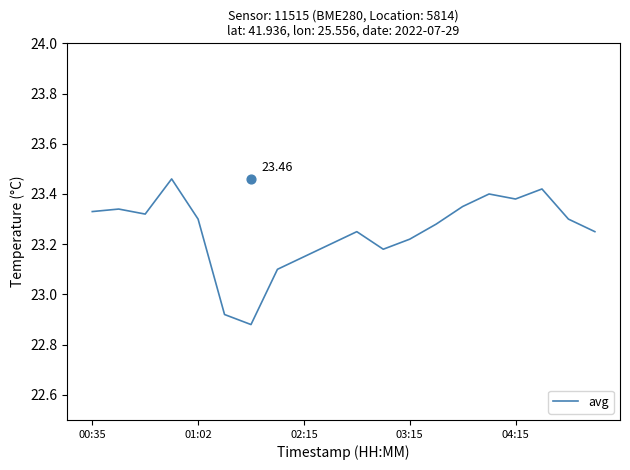

Which has a higher value, 13 or 6?

13